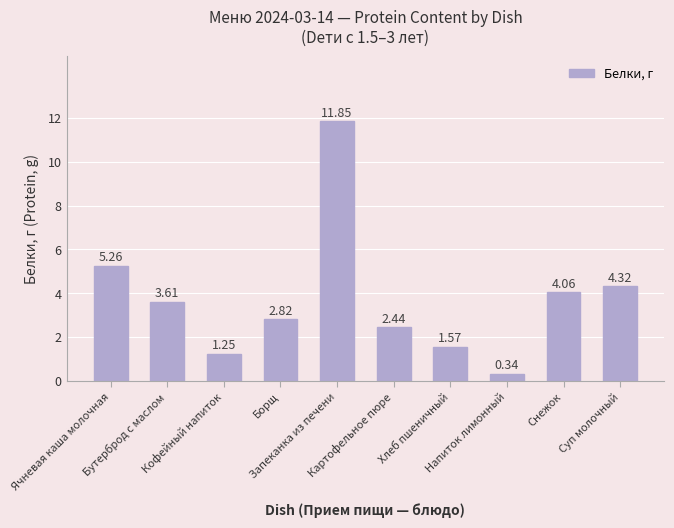

What is the difference between the maximum and second lowest values?

10.6